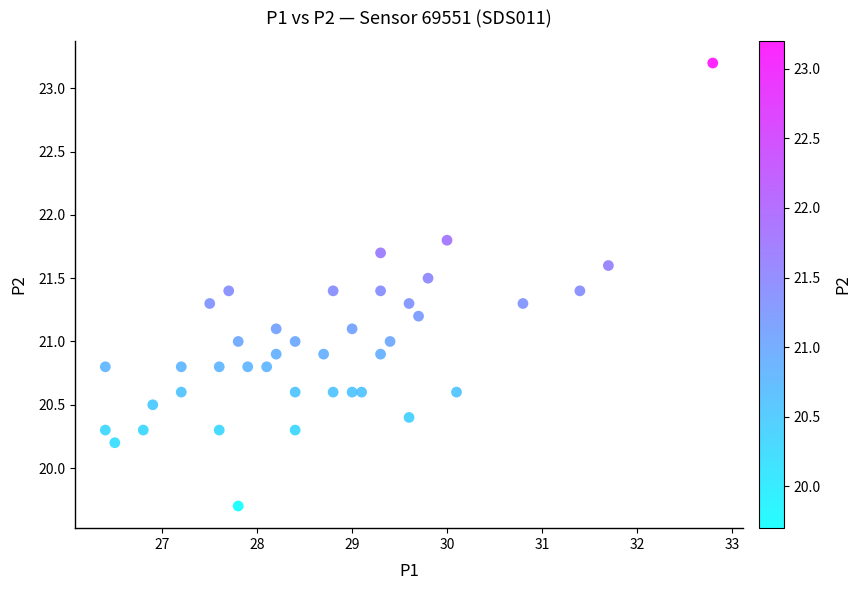

What is the range of X values (max minus min)?

6.4